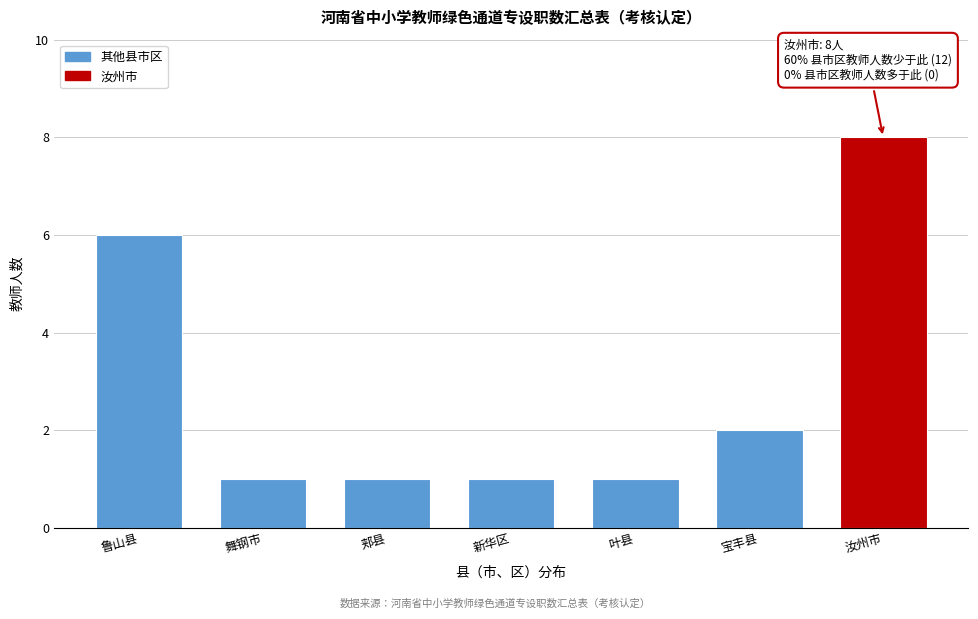

Reading left to right, what are all the values shown in this chart?

6	1	1	1	1	2	8